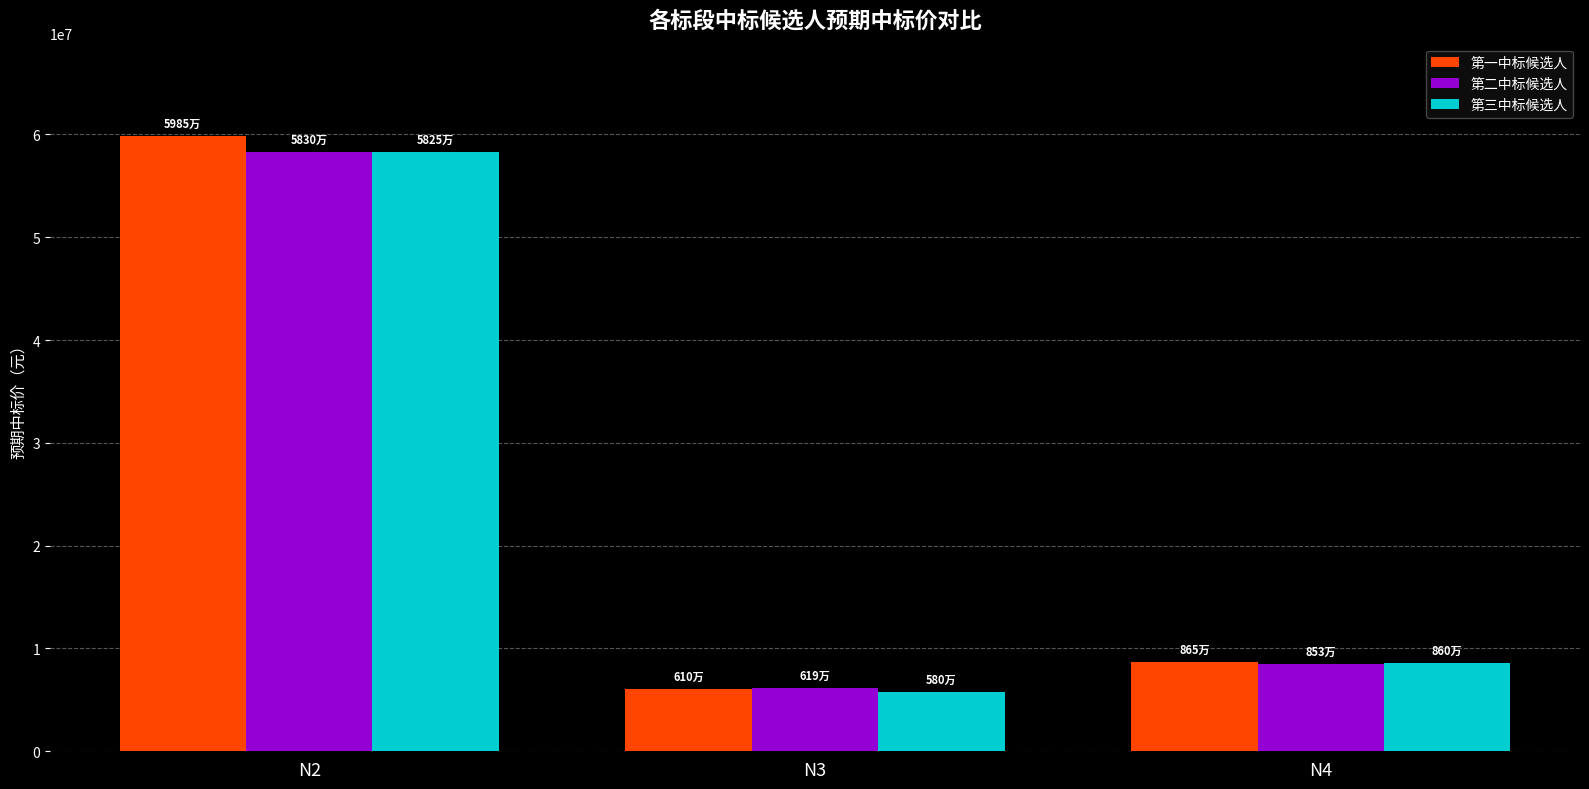

Is the value of 第二中标候选人 at N3 greater than the value of 第一中标候选人 at N2?

No